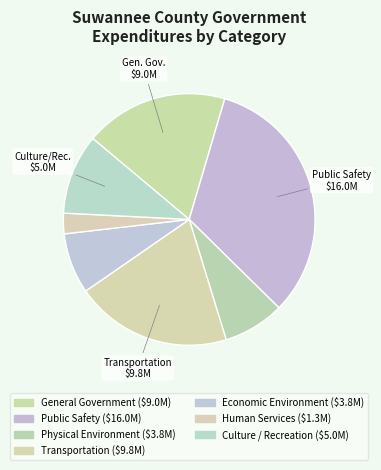

Do Economic Environment and Human Services together represent more than half of the pie?

No